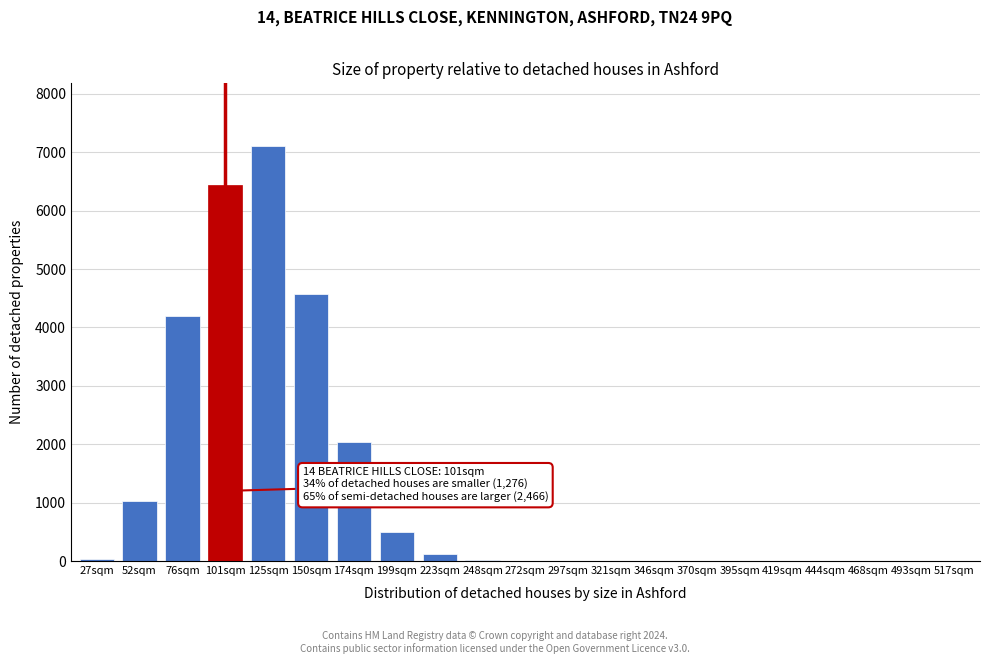

What is the maximum value shown in the chart?

7113